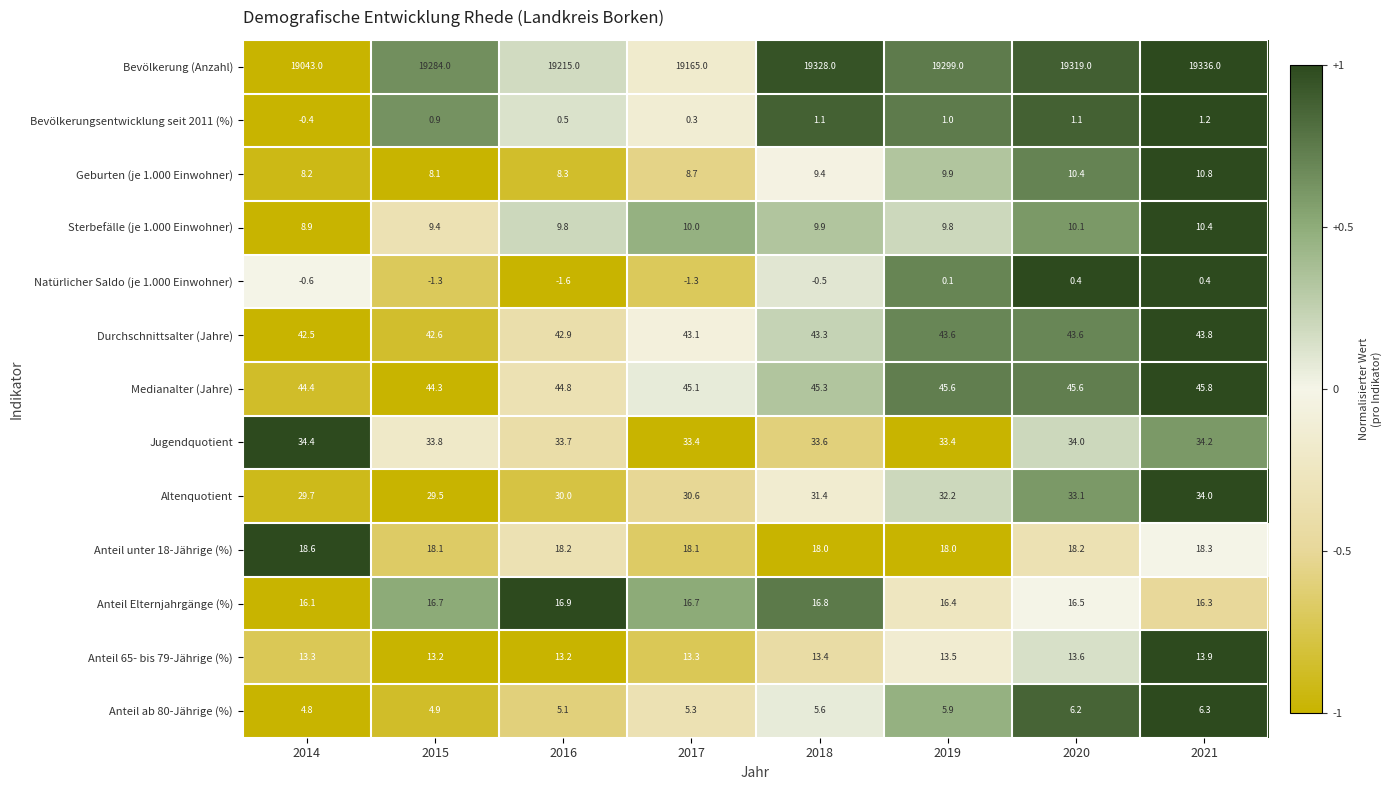

Is it true that Altenquotient equals 59.0 at 2020?

False